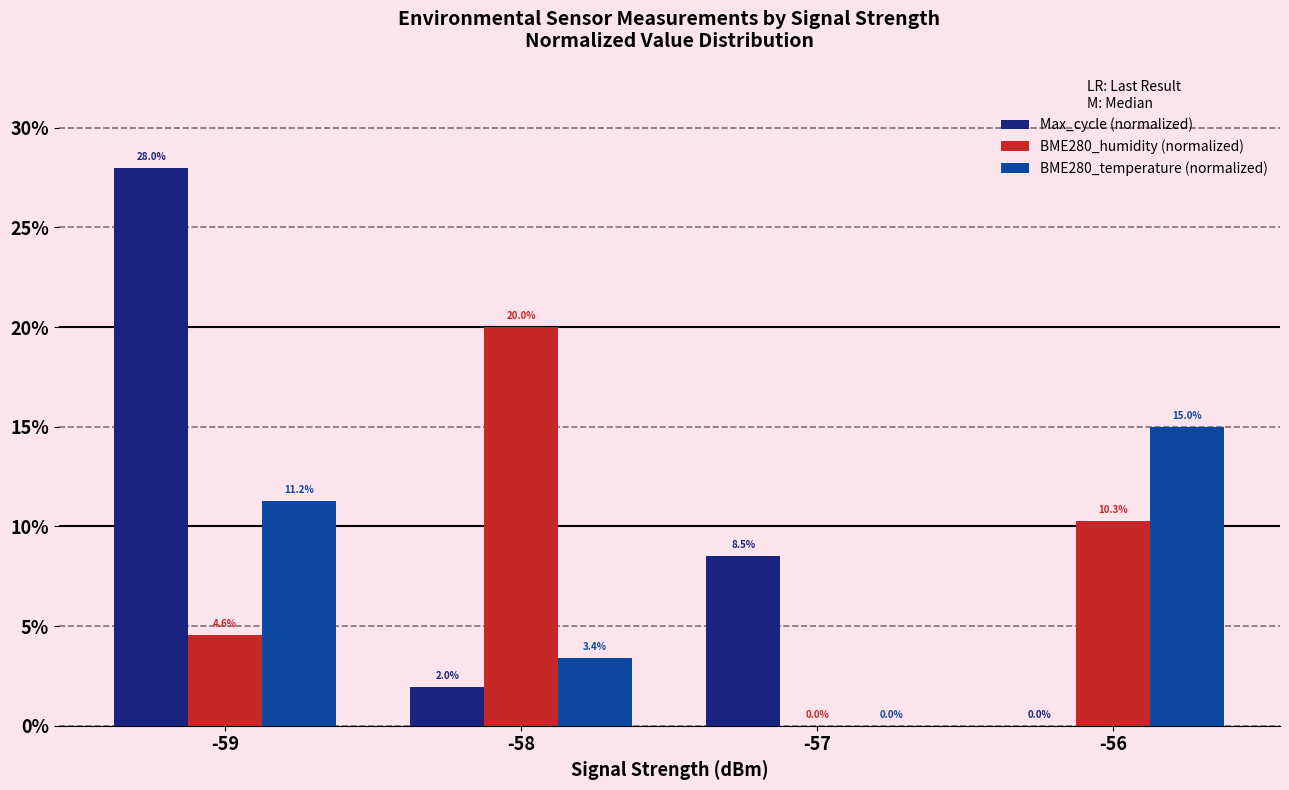

Which series changed the most between -59 and -58?

Max_cycle (normalized)